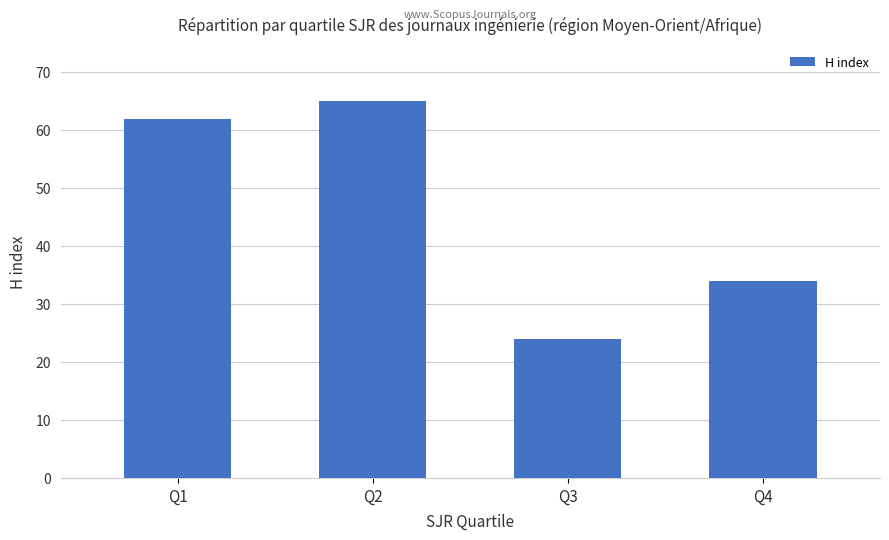

Reading right to left, what are all the values shown in this chart?

34	24	65	62